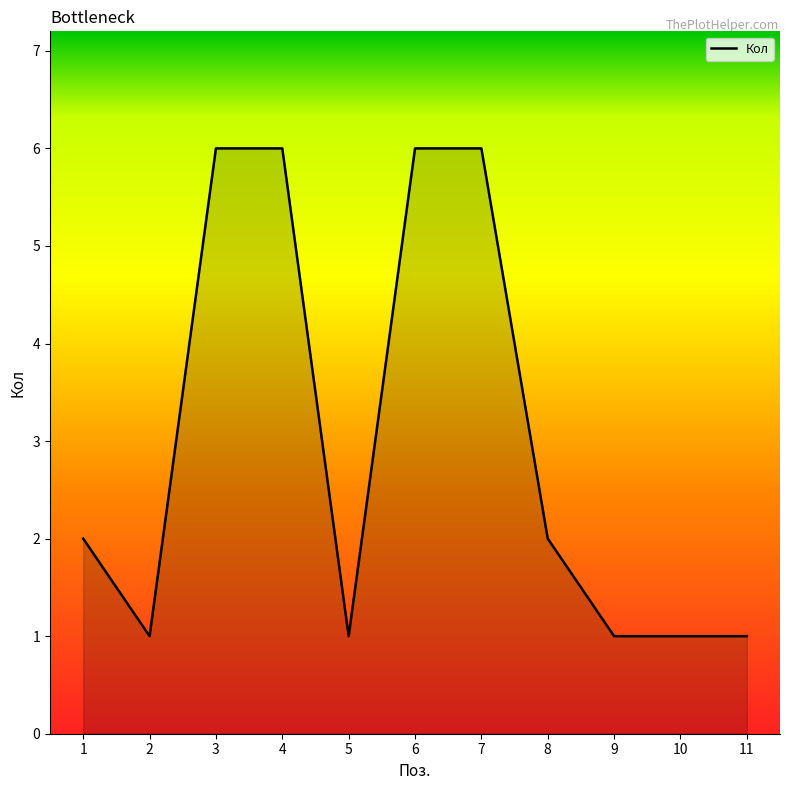

True or false: the data shows 1 at 5.

True